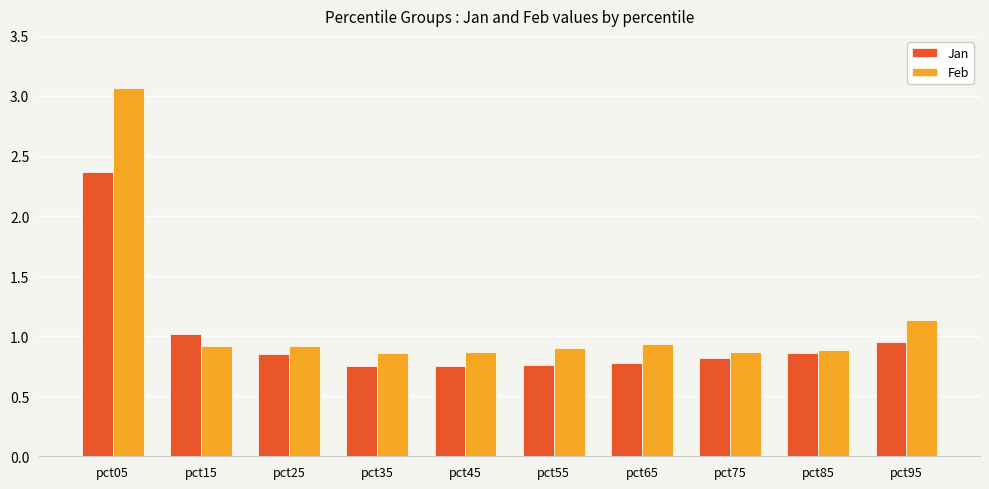

True or false: Feb has a value of 1.1 at pct95.

True